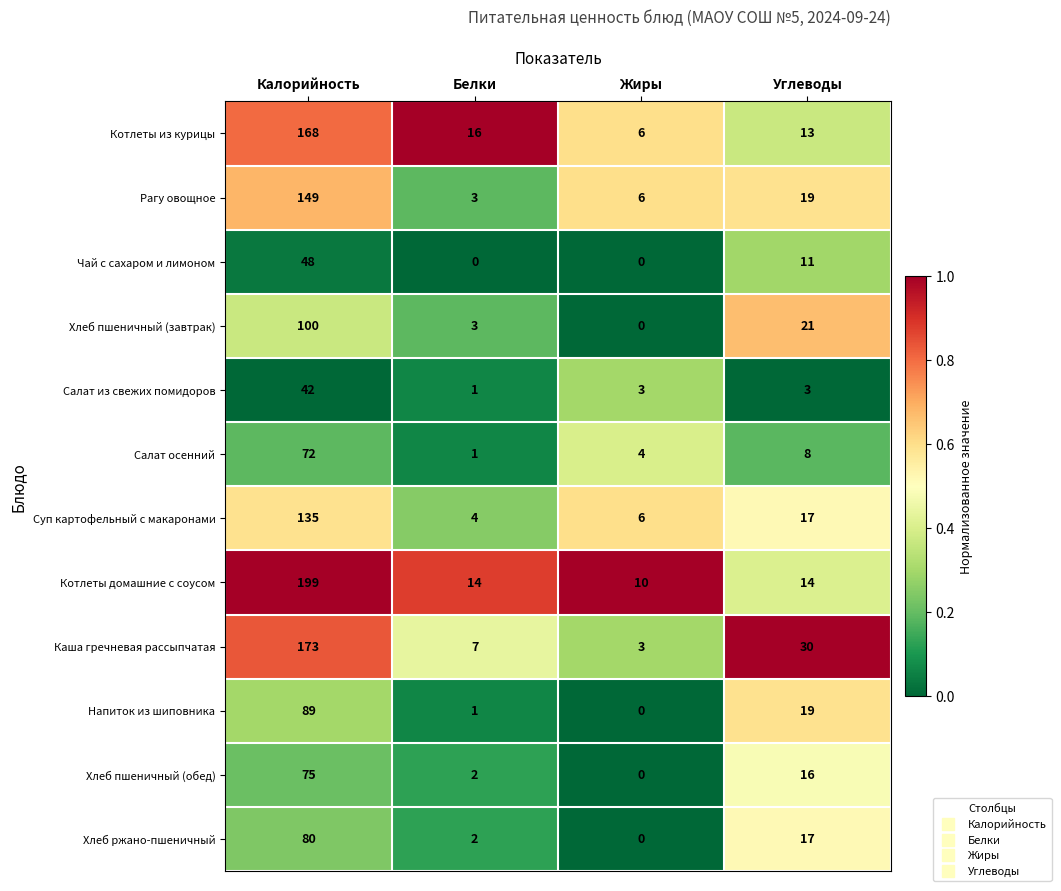

At how many categories does at least one series exceed 0?

4